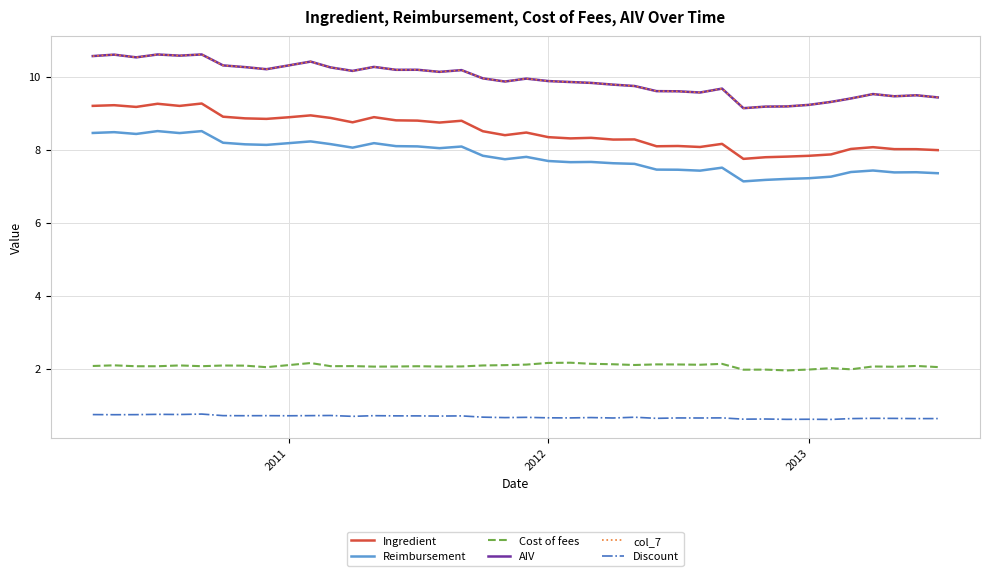

What is the minimum value shown in the chart?

0.6